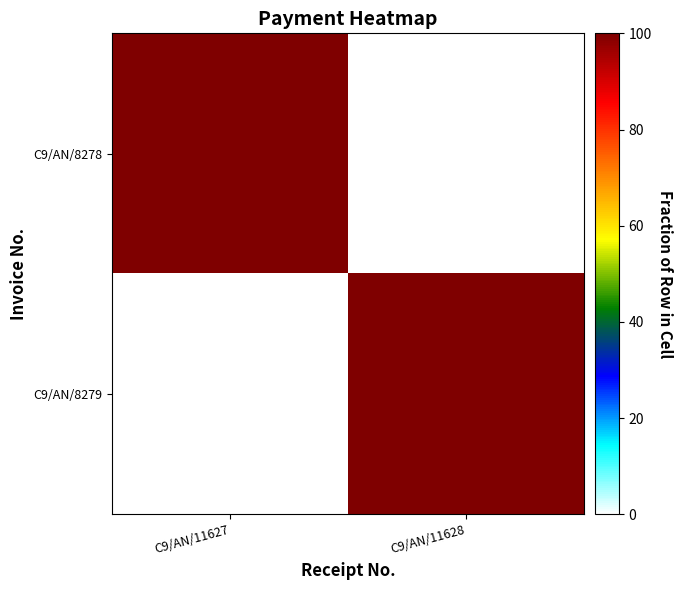

Rank the series at C9/AN/11627 from lowest to highest value.

C9/AN/8279, C9/AN/8278